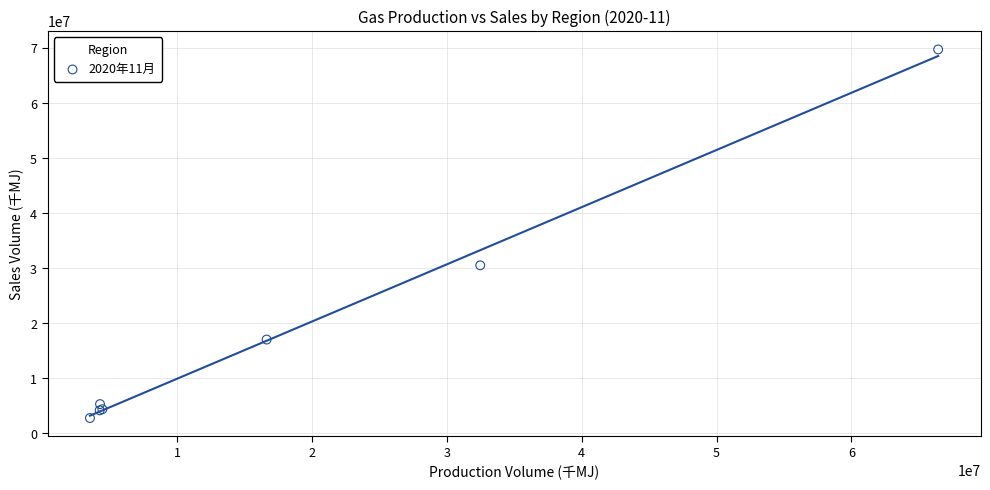

What Y value in the scatter plot is closest to 36255867?

30520991